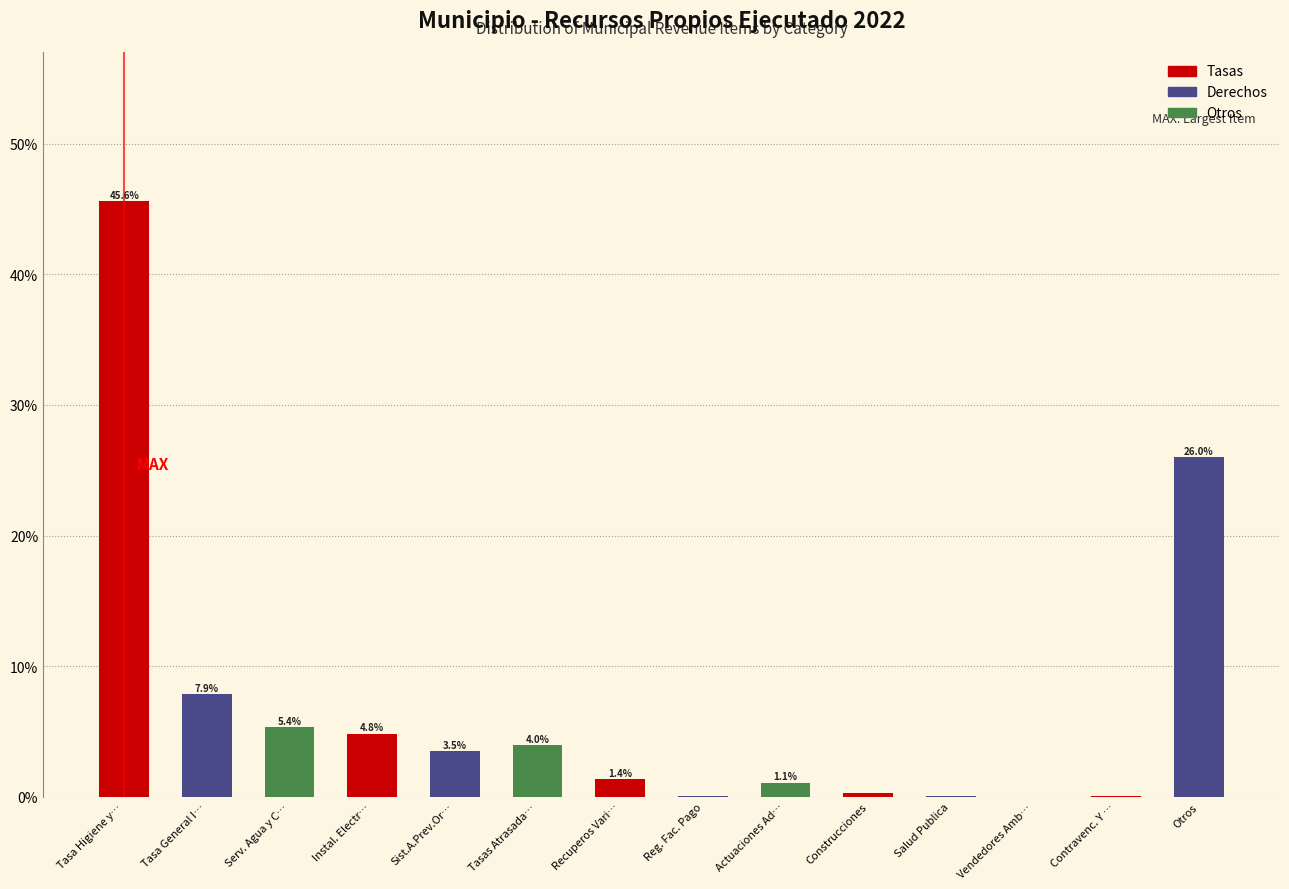

The chart shows a value of 4.0 at Tasas Atrasada…. True or false?

True